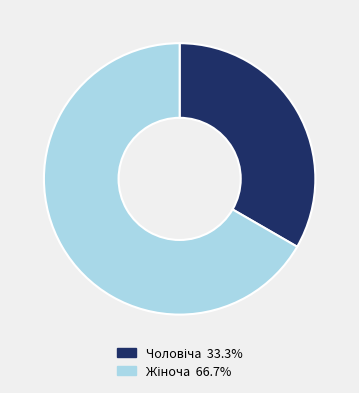

Does any single category account for the majority?

Yes